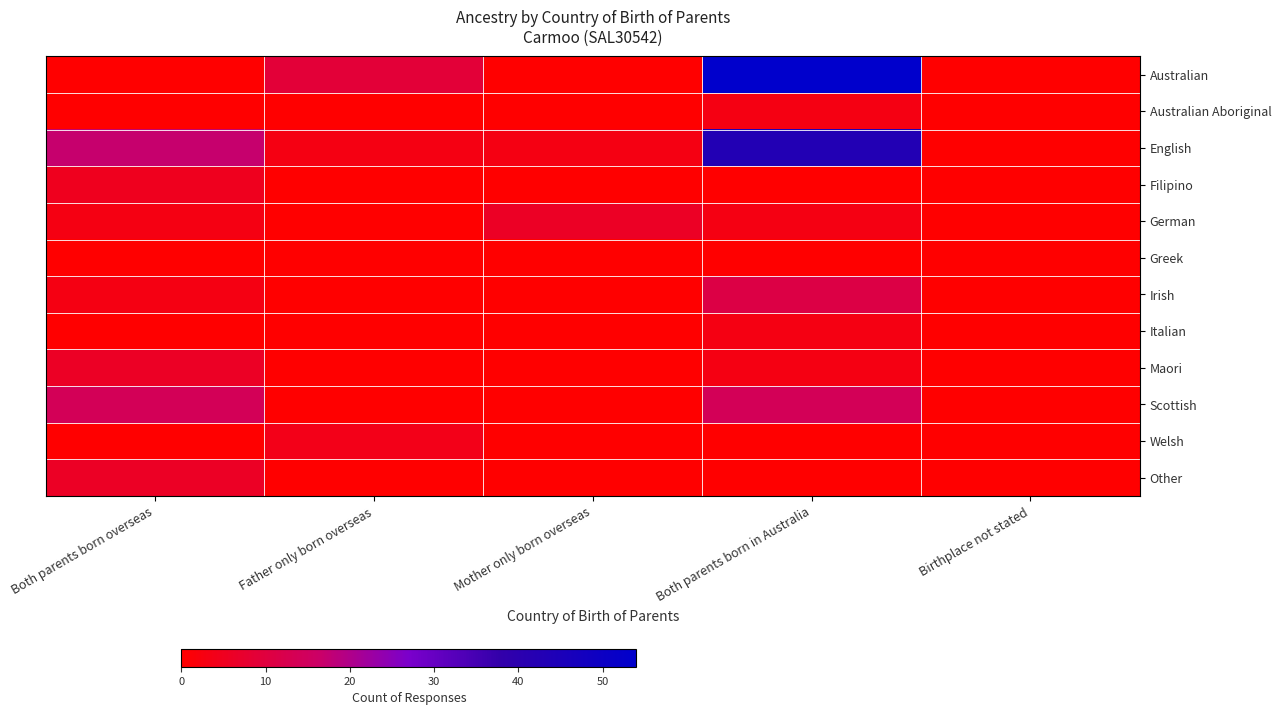

What is the greatest value displayed?

54